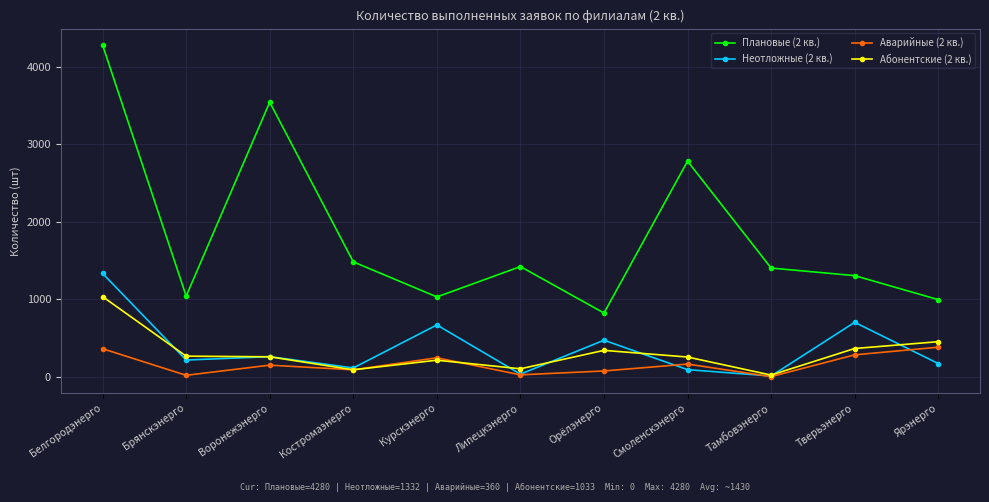

What is the sum of the Абонентские (2 кв.) values at Костромаэнерго and Курскэнерго?

300